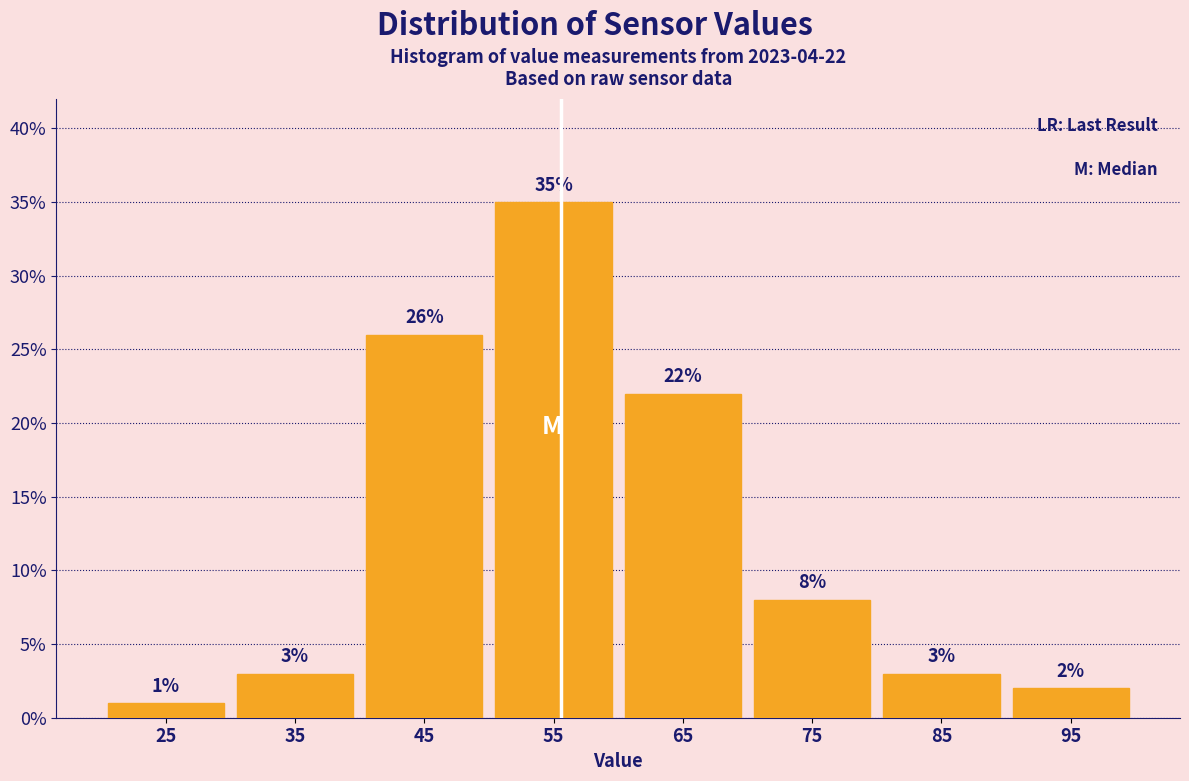

Over which range of the x-axis is the bar tallest?

50 to 60